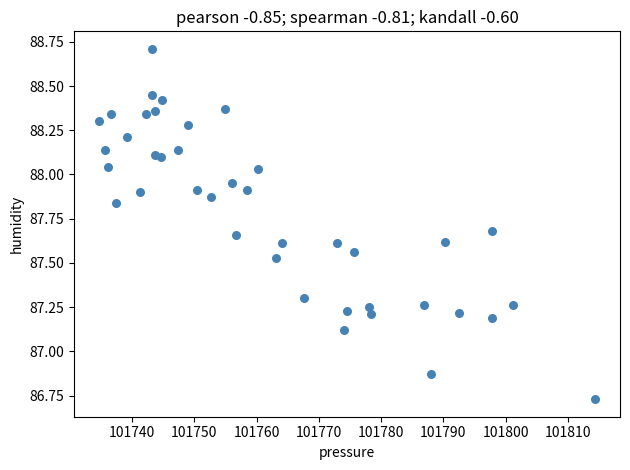

What is the range of Y values (max minus min)?

2.0